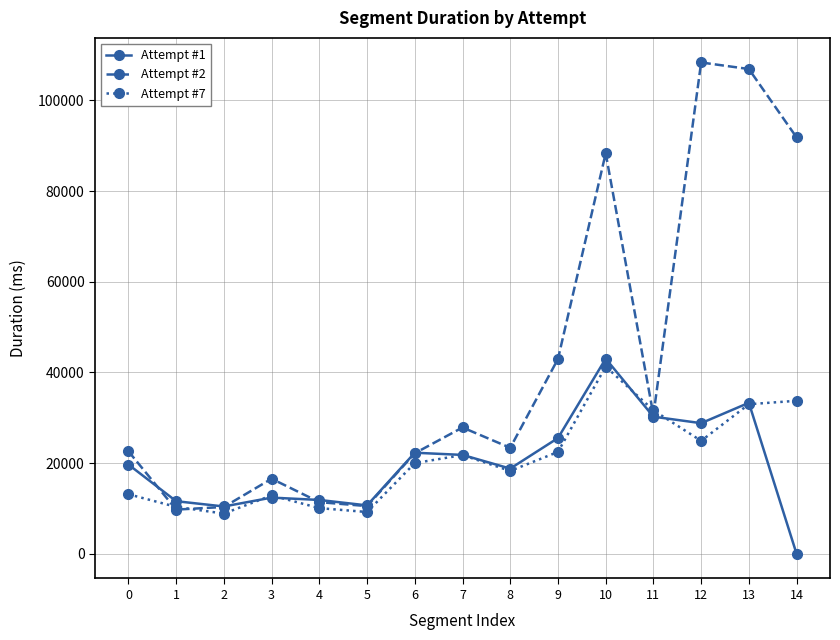

Is the value of Attempt #7 at 6 greater than the value of Attempt #2 at 4?

Yes